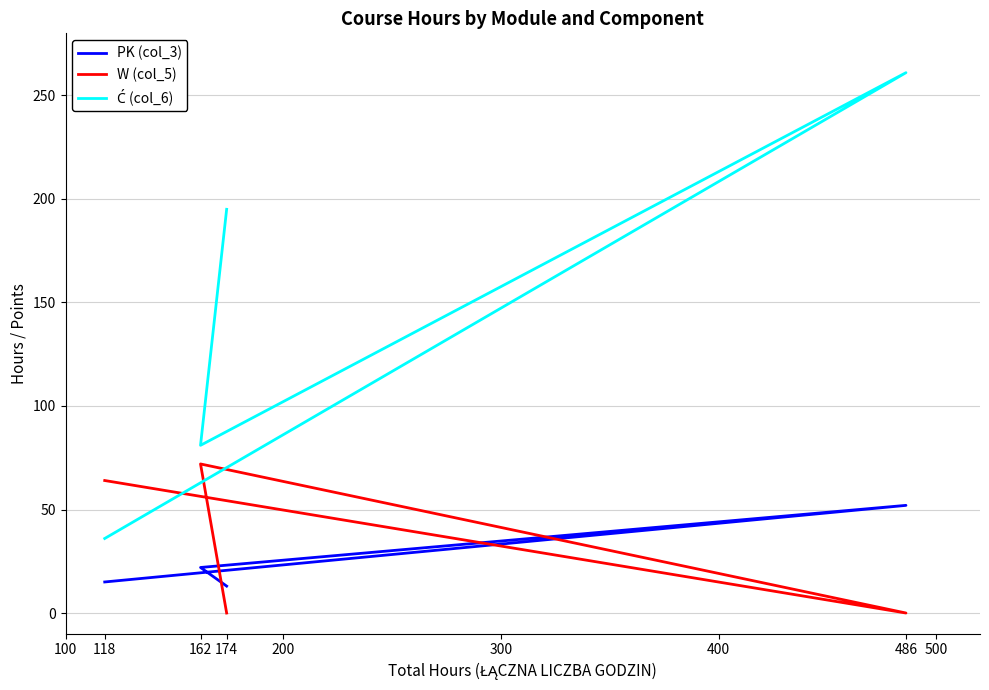

At how many categories does at least one series exceed 103?

2